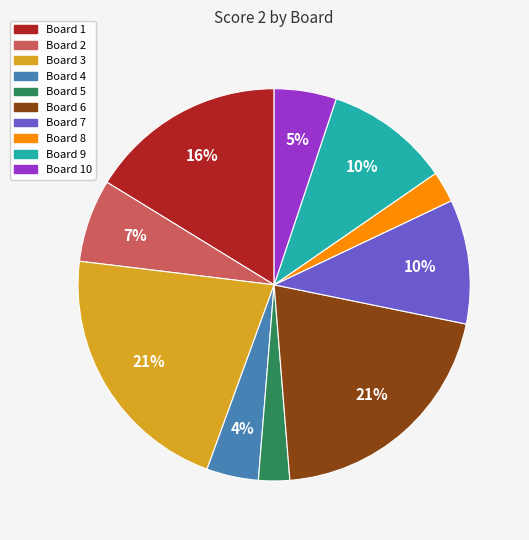

Count the number of slices in the pie.

10